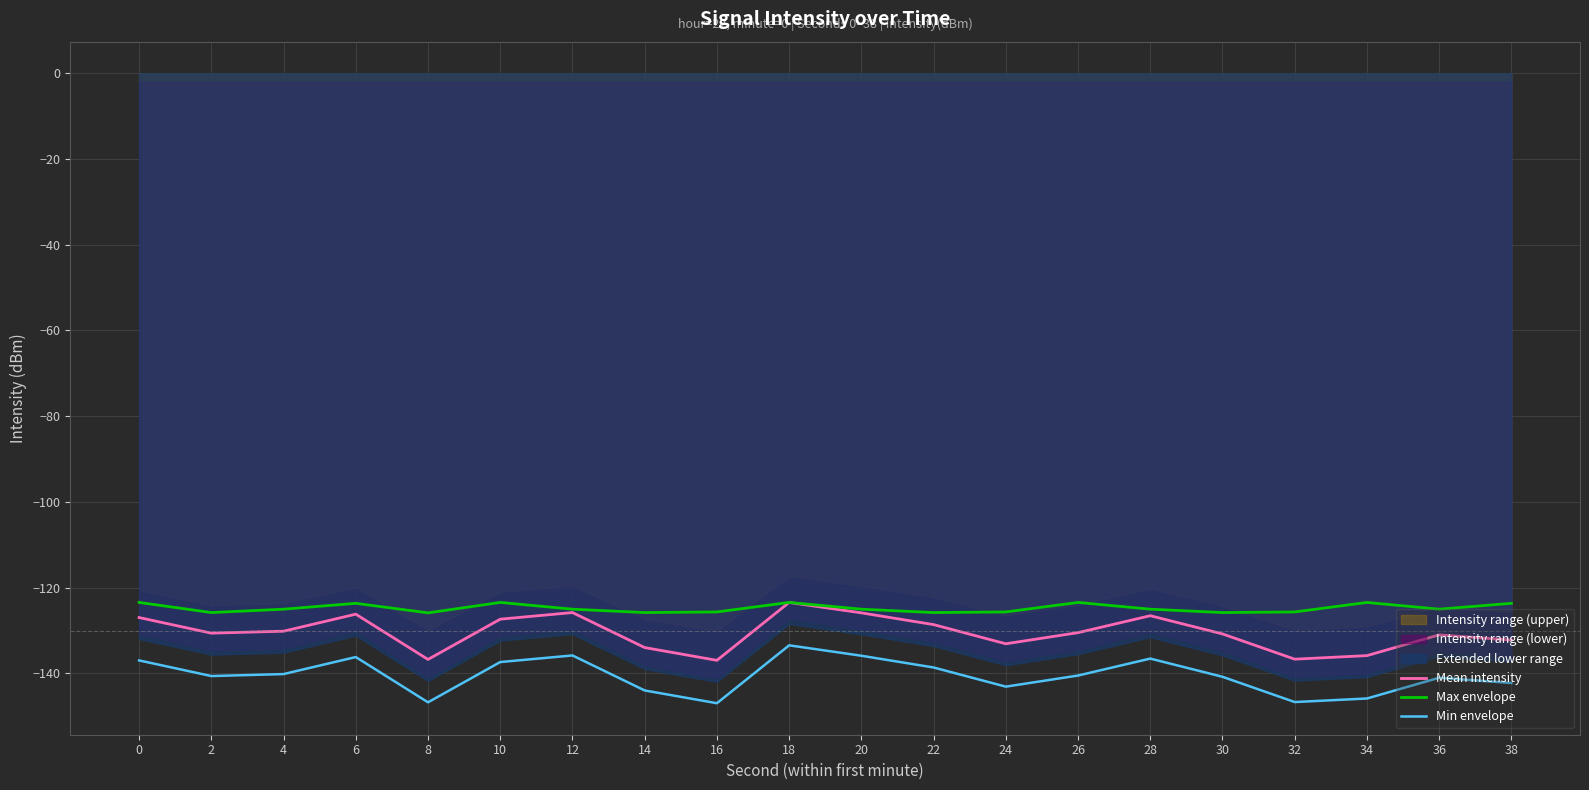

Rank the categories by Mean intensity value from lowest to highest.

16, 8, 32, 34, 14, 24, 38, 36, 30, 2, 26, 4, 22, 10, 0, 28, 6, 20, 12, 18